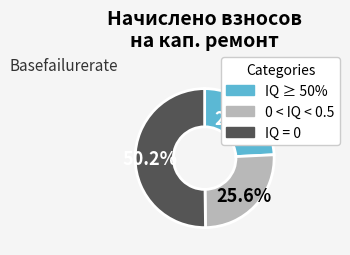

Which slice is the smallest?

IQ ≥ 50%